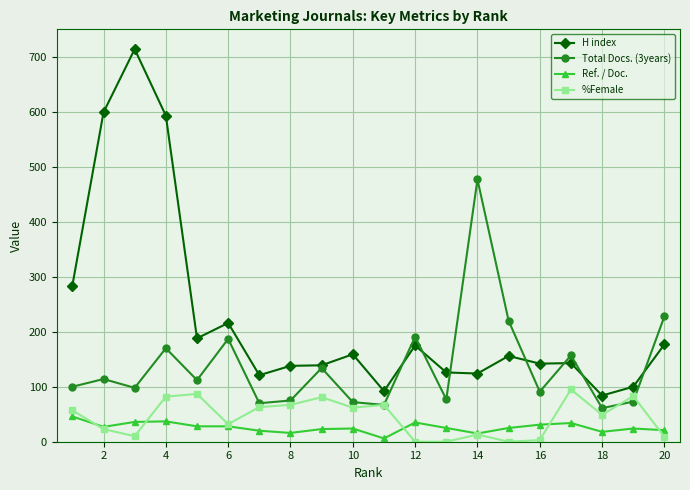

Count the number of categories in the chart.

20